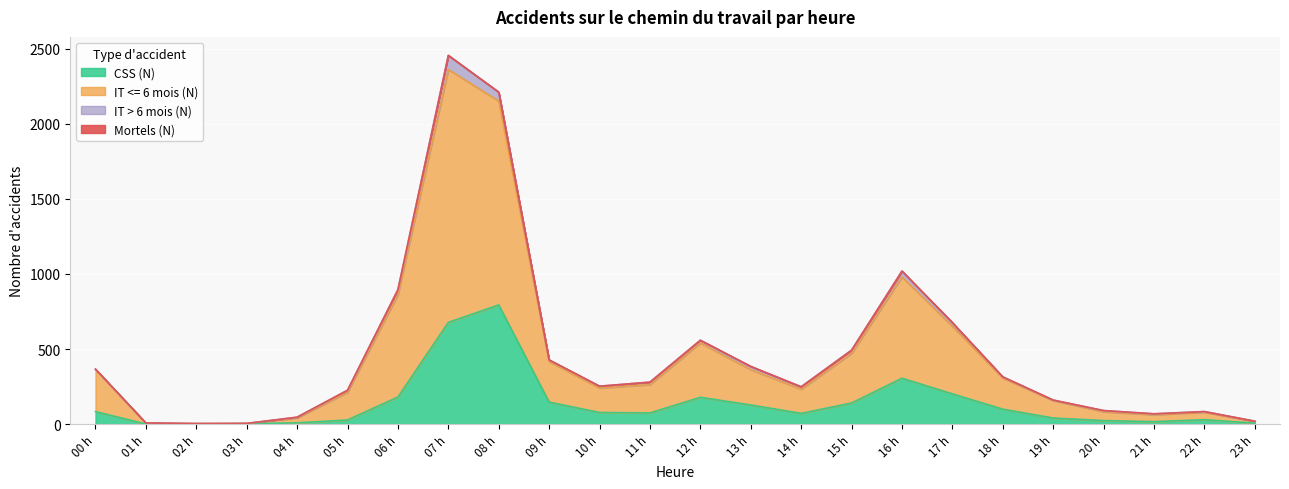

At which category is the sum across all series the highest?

07 h